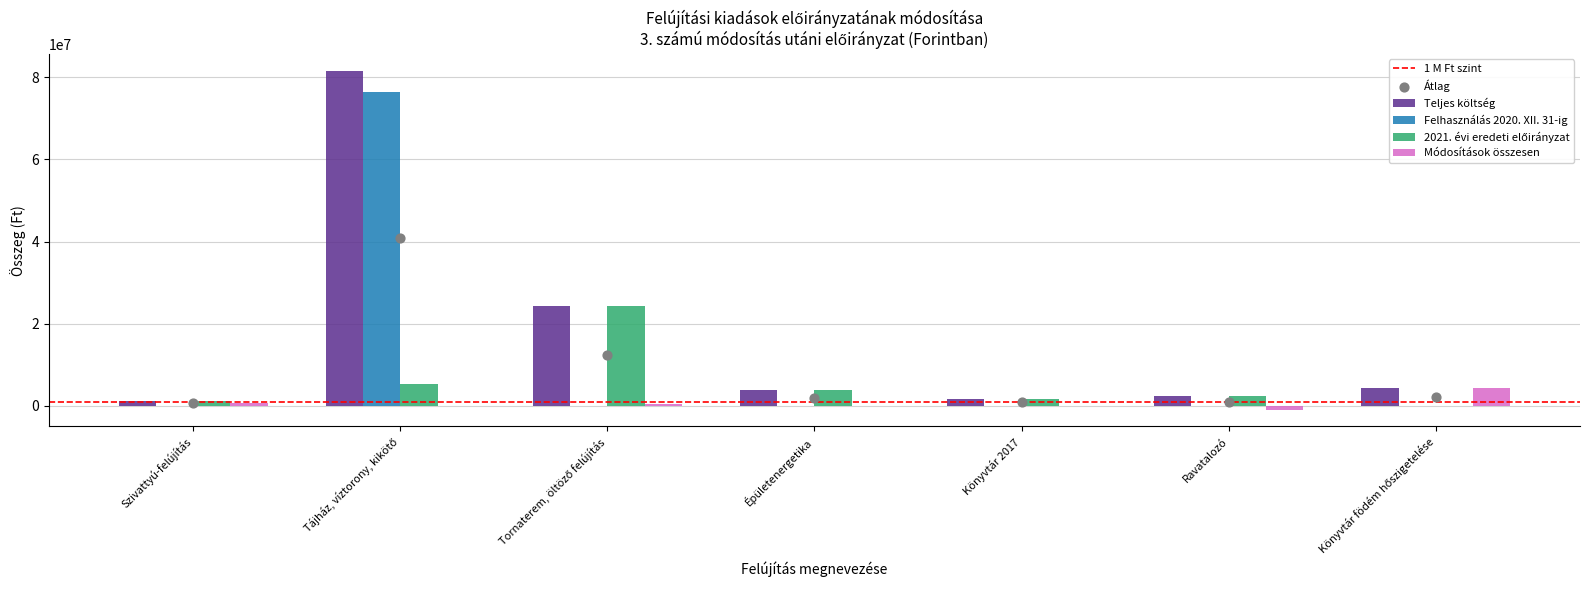

Which series has the largest Y range (max minus min)?

Teljes költség